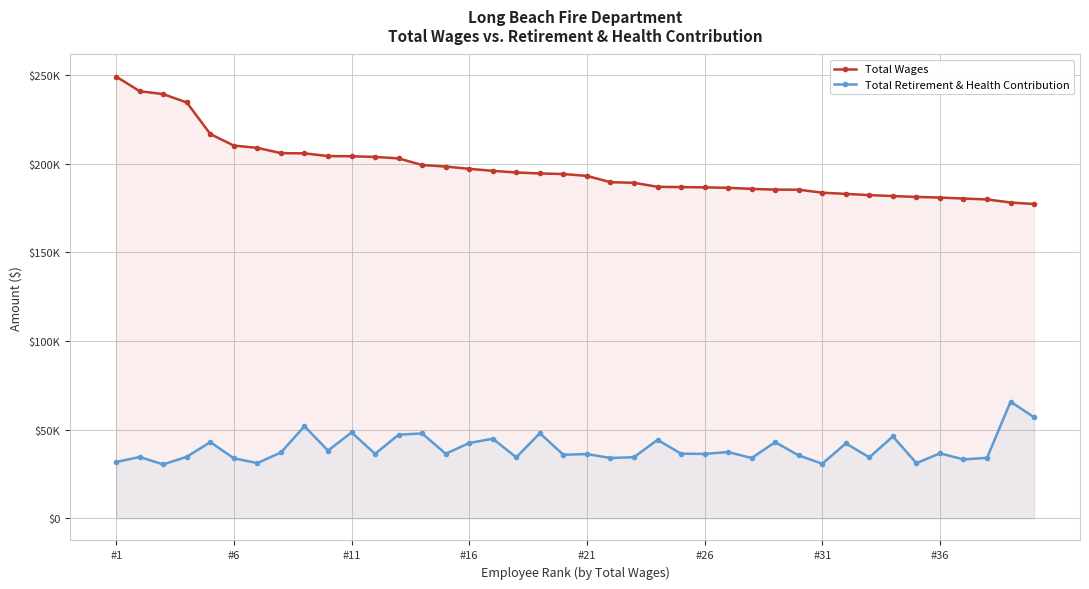

Is it true that Total Wages equals 342966 at 11?

False